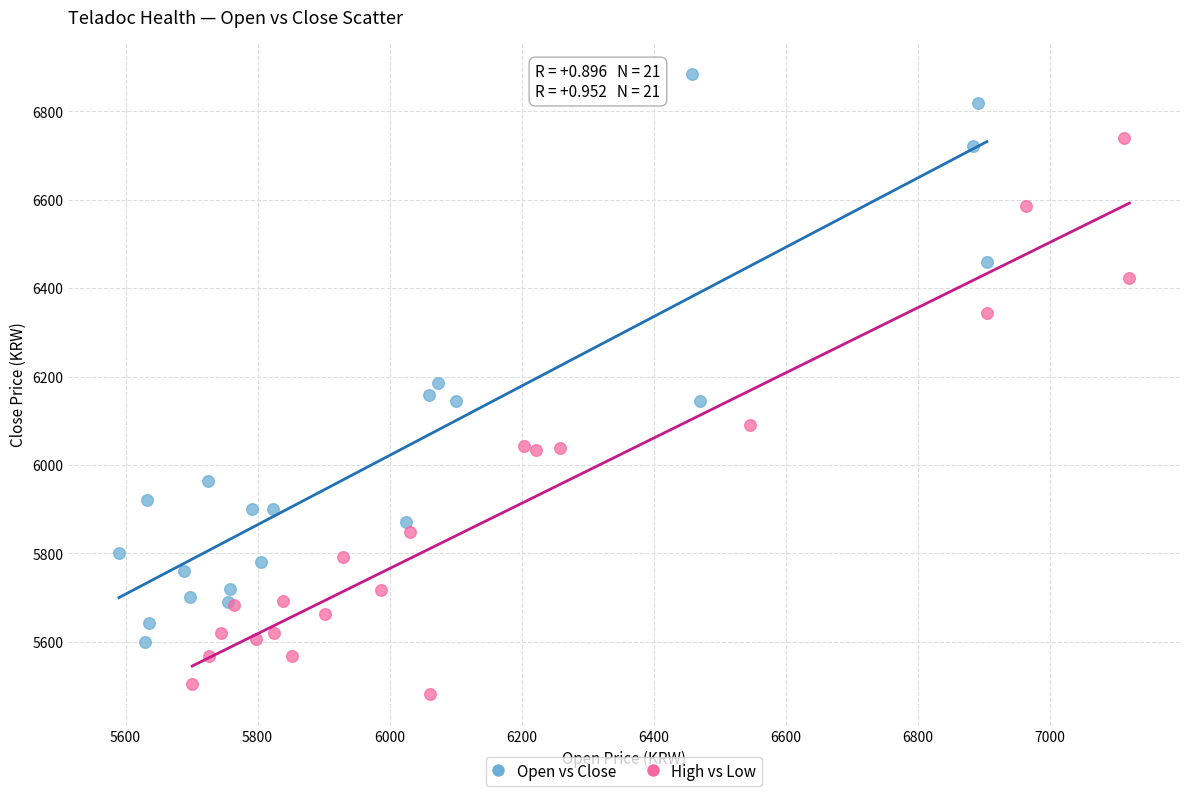

Which series has the largest Y range (max minus min)?

Open vs Close